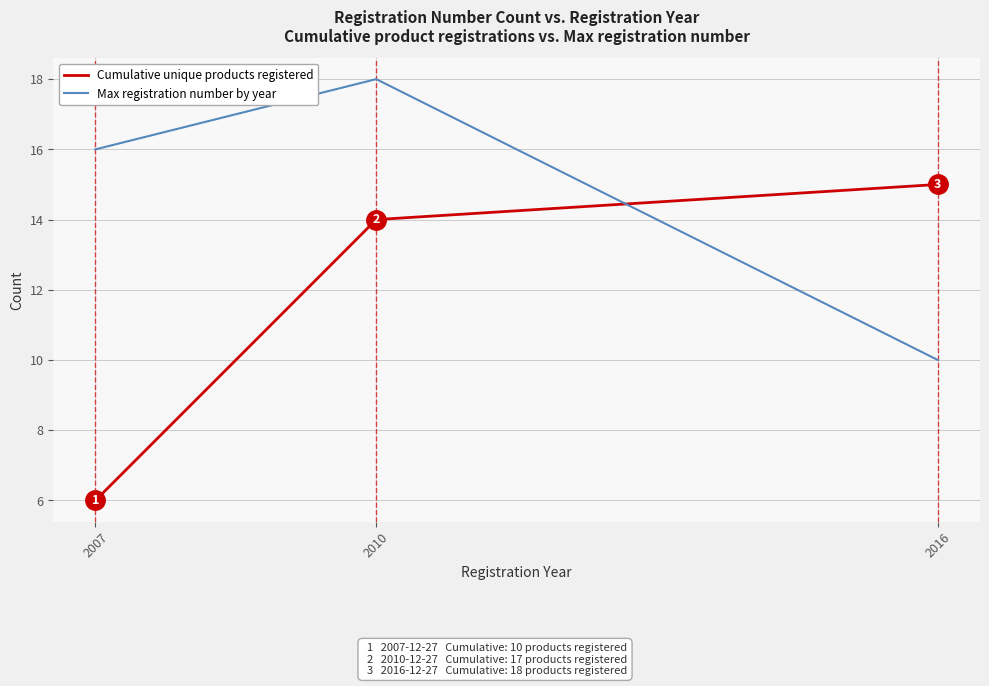

At 2007, list the series in order from largest to smallest.

Max registration number by year, Cumulative unique products registered